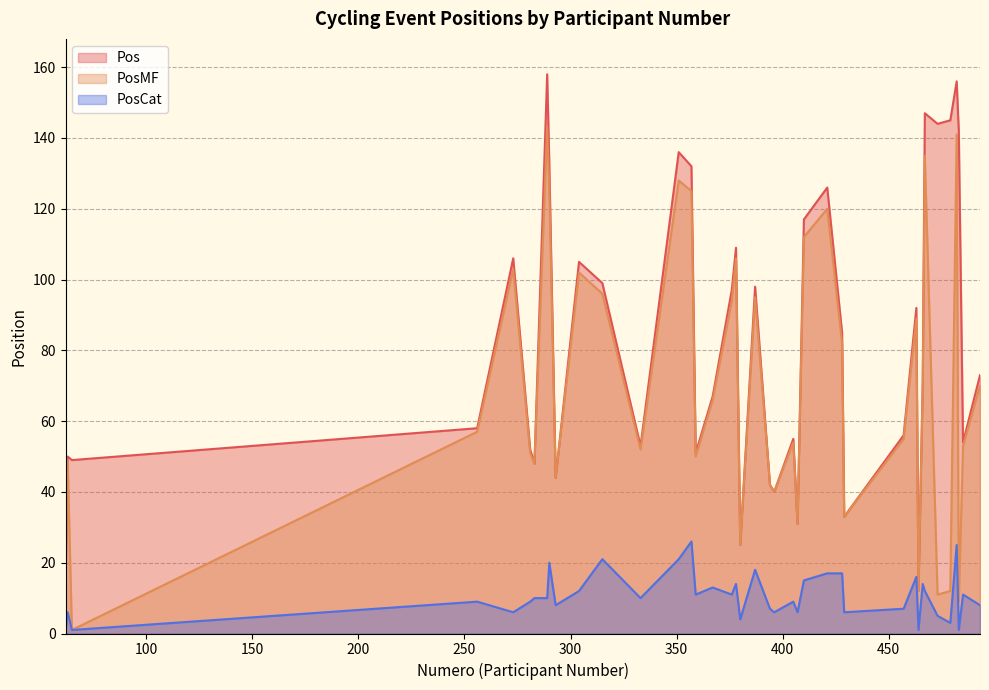

What is the sum of the PosMF values at 378 and 380?

131